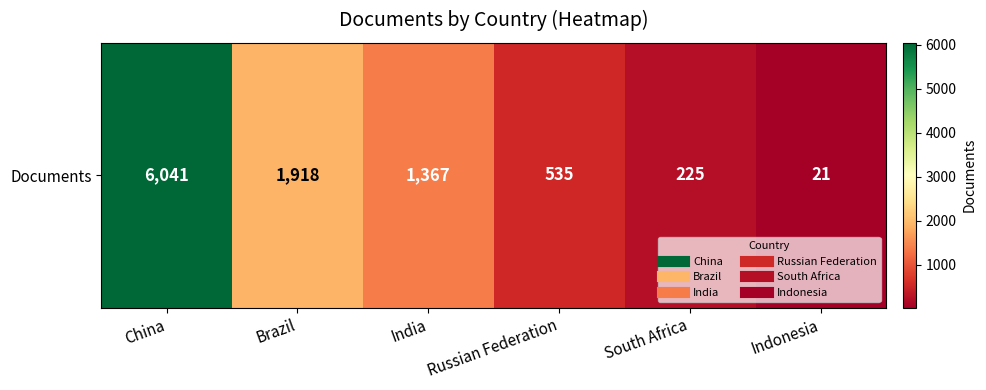

True or false: the data shows 1918 at Brazil.

True